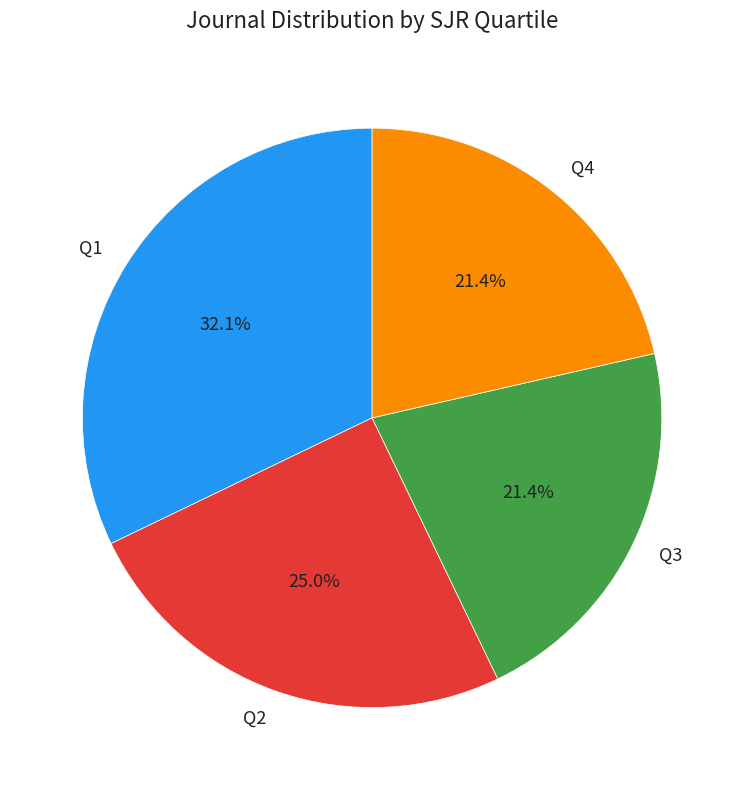

Approximately how many times larger is the value at Q1 compared to Q4?

1.5